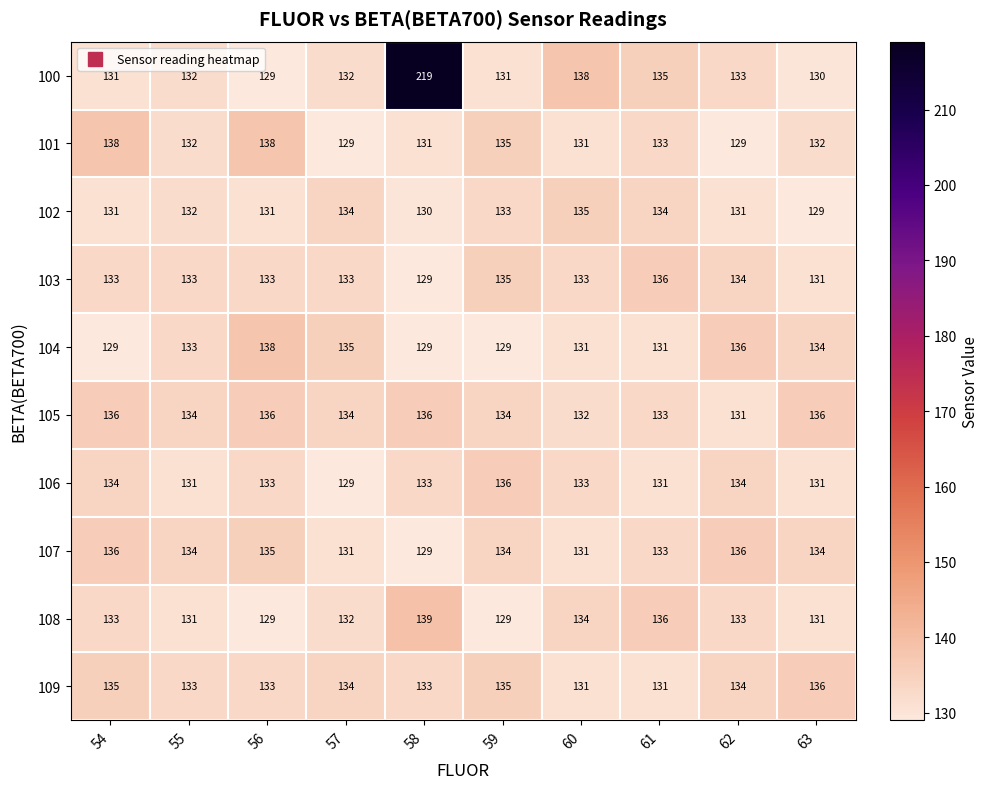

The 104 series shows 135 at 57. True or false?

True